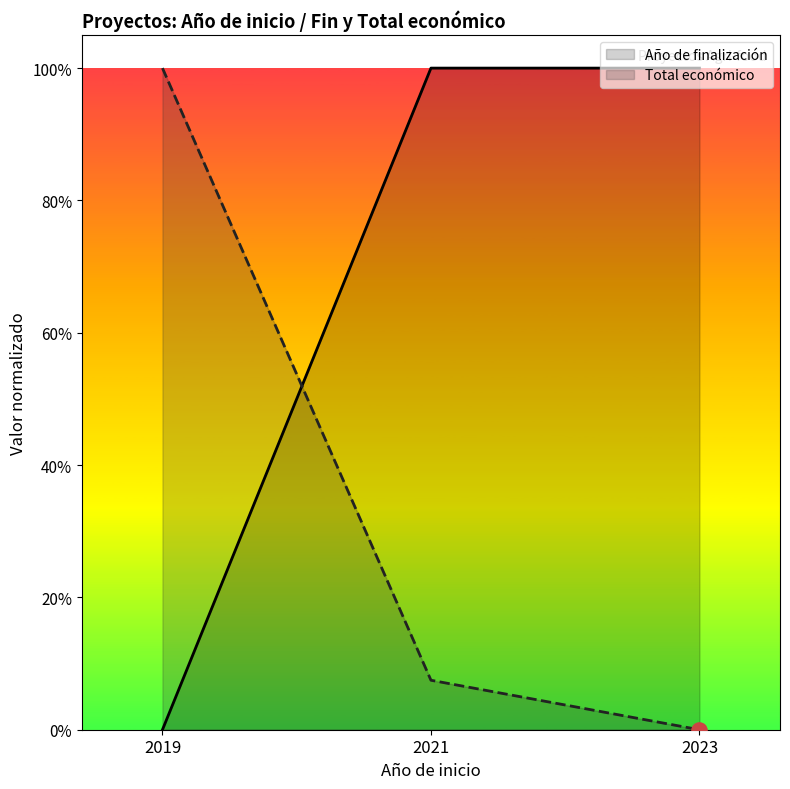

What is the total value across all series at 2021?

1.1